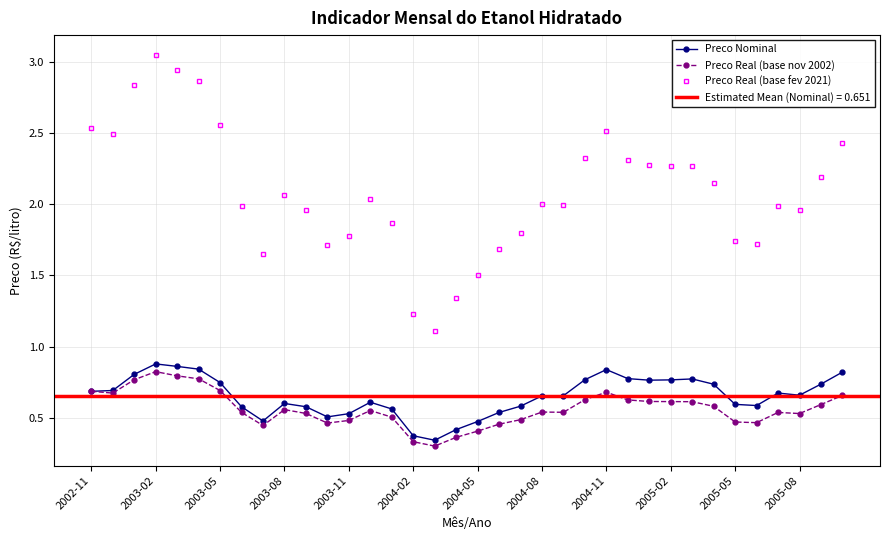

How many interior local peaks does the Preco Real (base fev 2021) series have?

6